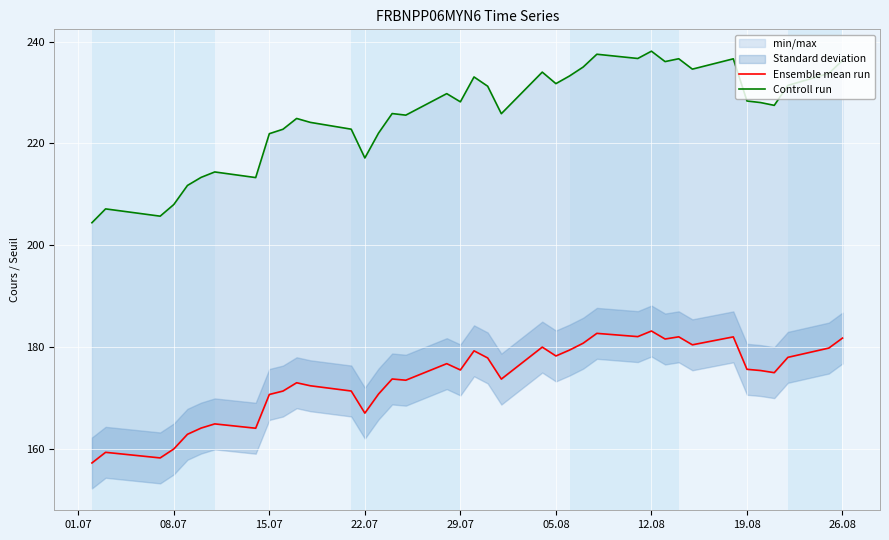

What is the difference between the highest and lowest values at 15.07?

51.2